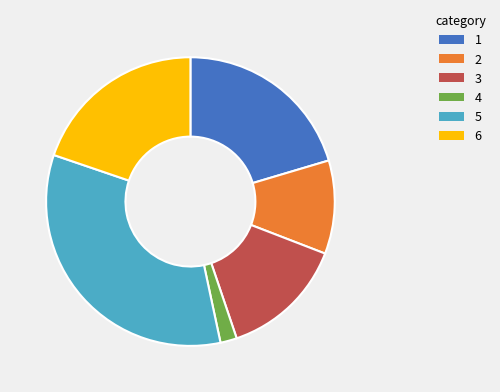

Does any single category account for the majority?

No